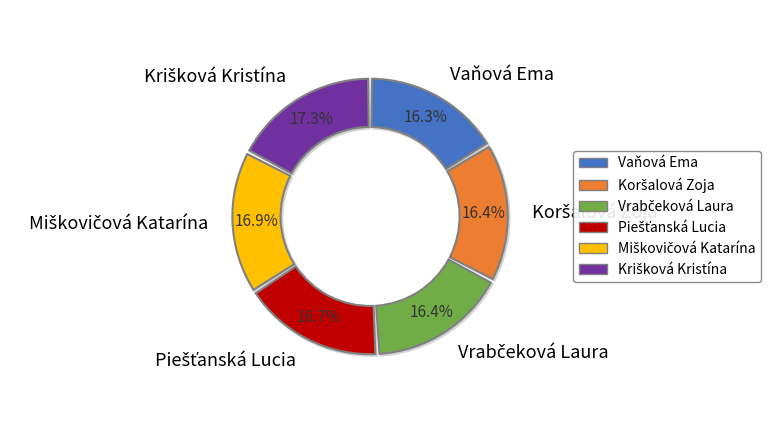

To the nearest percent, what percentage of the pie is Koršalová Zoja?

16%